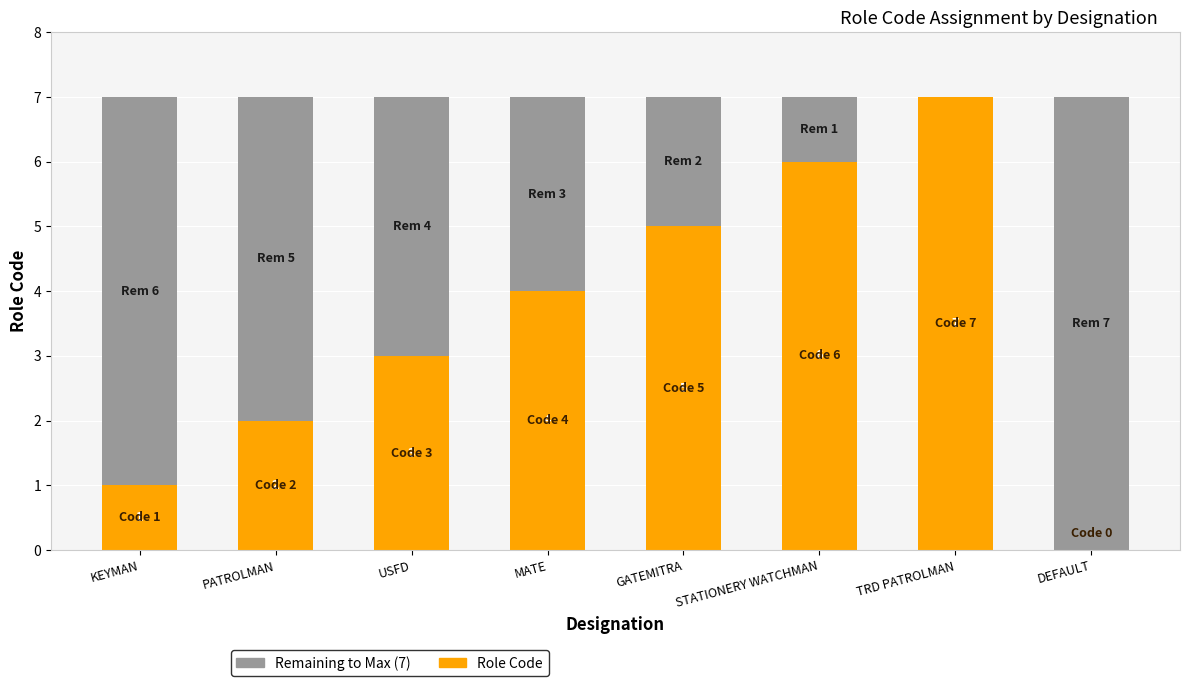

What is the total value across all series at GATEMITRA?

7